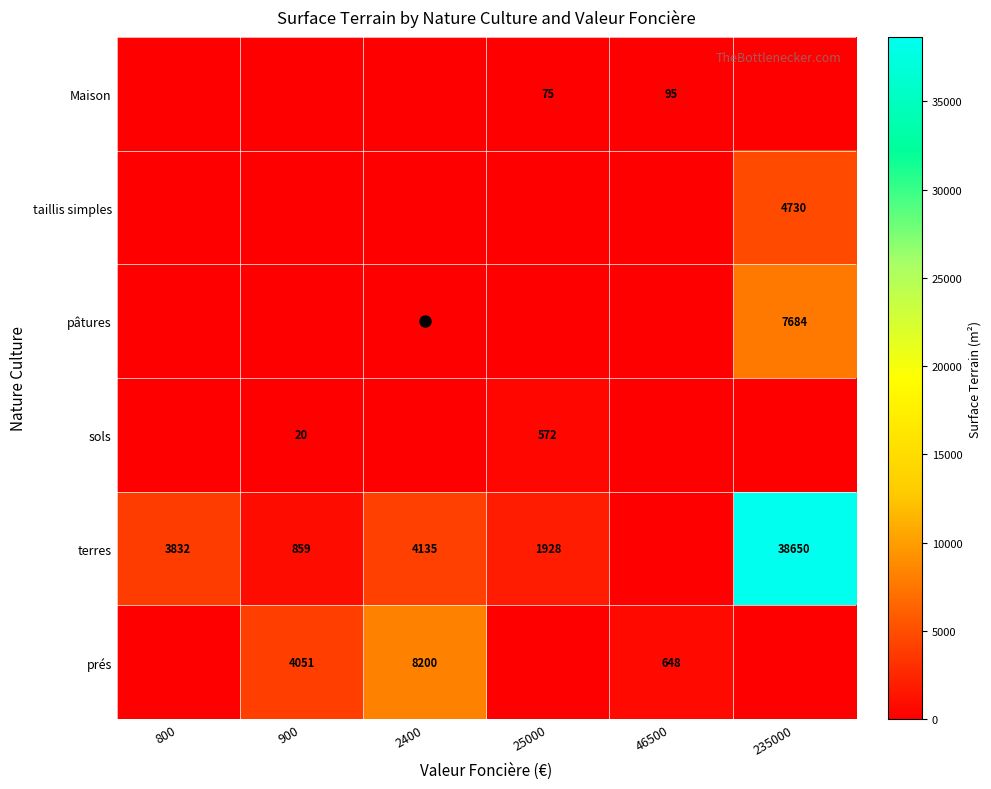

The taillis simples series shows 4730 at 235000. True or false?

True